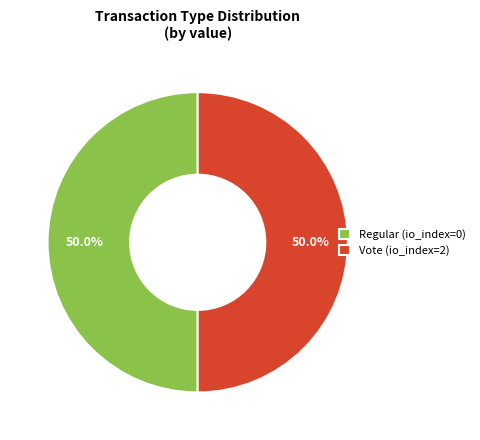

Combined, what portion of the pie is Vote (io_index=2) and Regular (io_index=0)?

100.0%